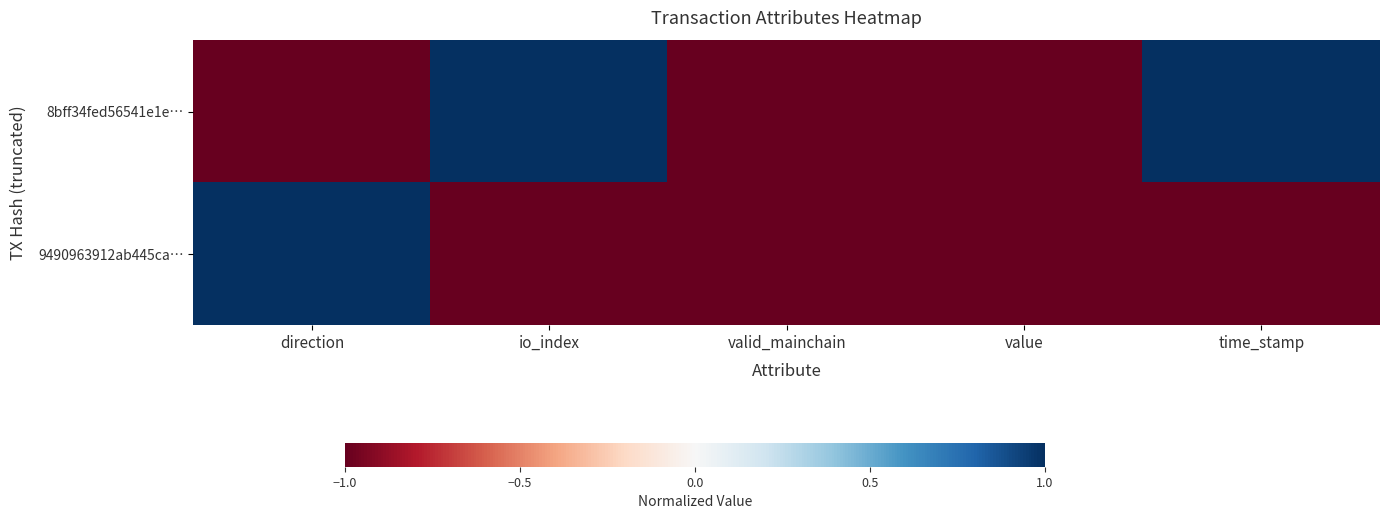

At which category does the chart reach its peak across all series?

io_index